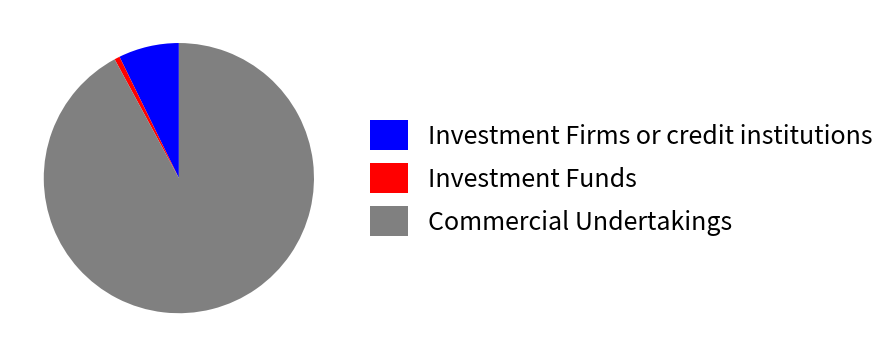

Count the number of slices in the pie.

3